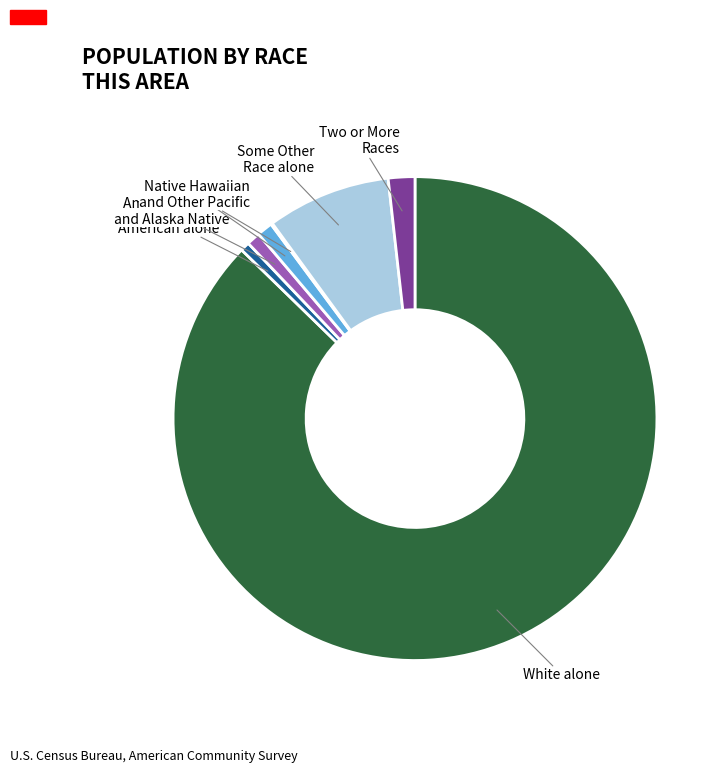

Is there any slice that represents more than half of the pie?

Yes